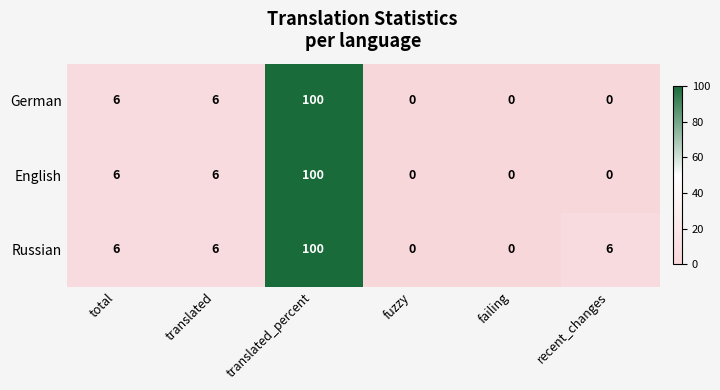

Reading left to right, what are all the values shown in this chart?

German: 6	6	100	0	0	0
English: 6	6	100	0	0	0
Russian: 6	6	100	0	0	6